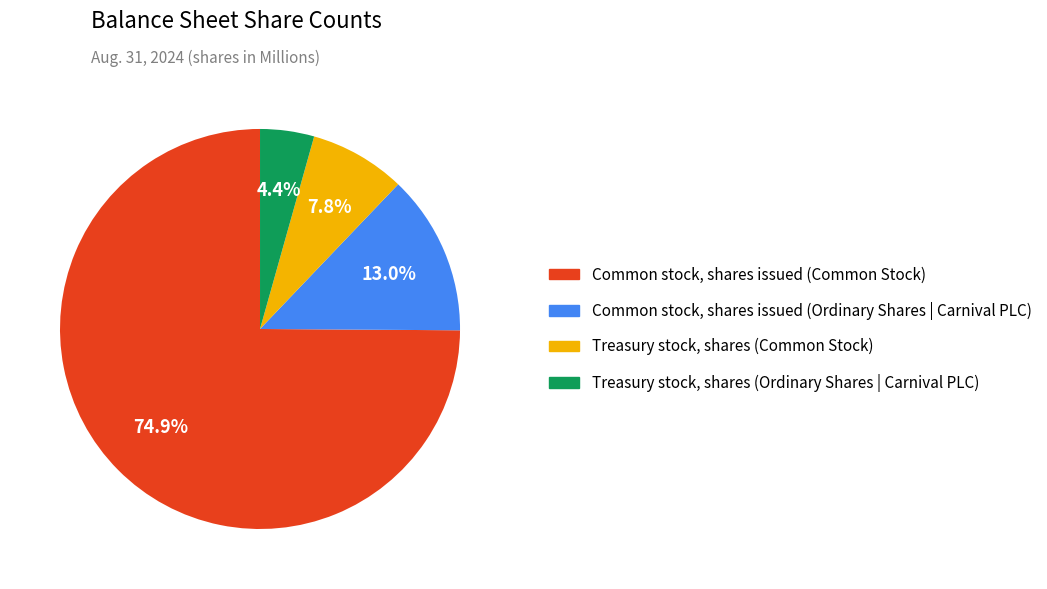

Which slice is the largest?

Common stock, shares issued (Common Stock)